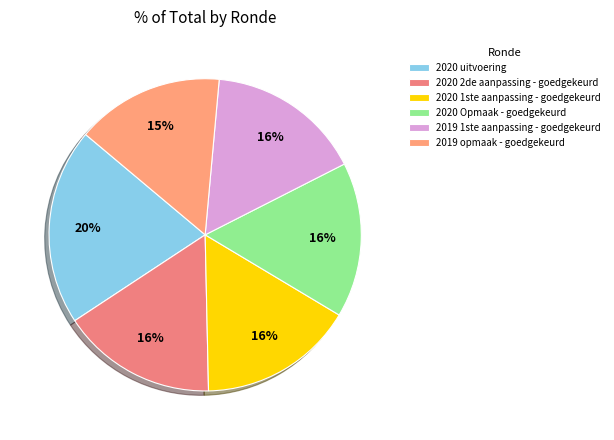

Approximately how many times larger is the value at 2020 2de aanpassing - goedgekeurd compared to 2019 opmaak - goedgekeurd?

1.0